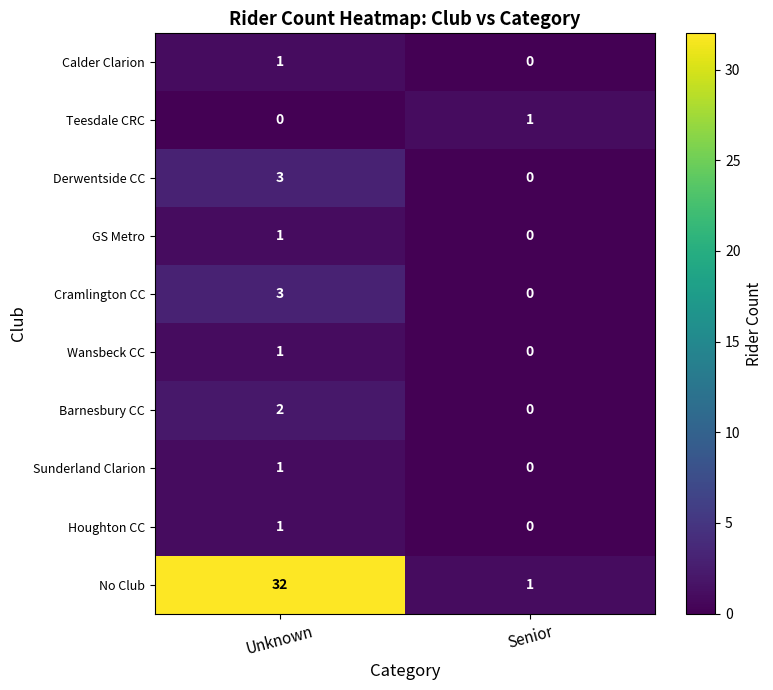

Reading right to left, what are all the values shown in this chart?

Calder Clarion: 0	1
Teesdale CRC: 1	0
Derwentside CC: 0	3
GS Metro: 0	1
Cramlington CC: 0	3
Wansbeck CC: 0	1
Barnesbury CC: 0	2
Sunderland Clarion: 0	1
Houghton CC: 0	1
No Club: 1	32